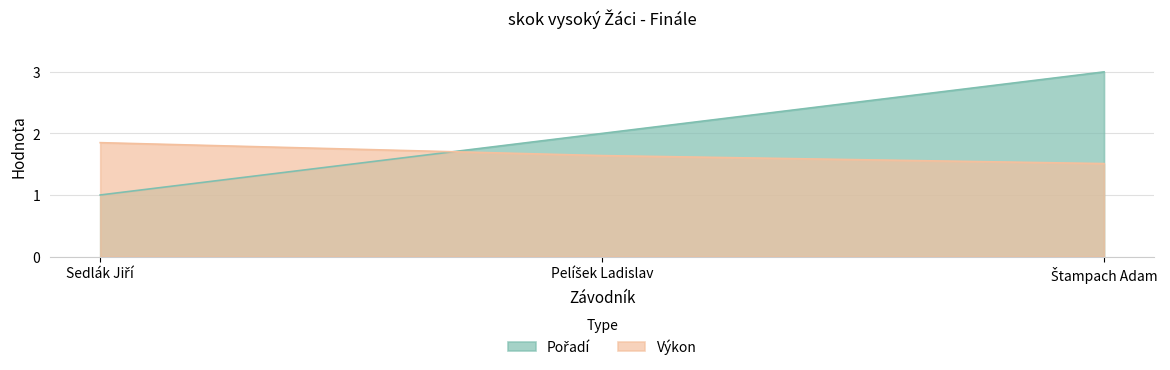

Which series has the largest total across all categories?

Pořadí